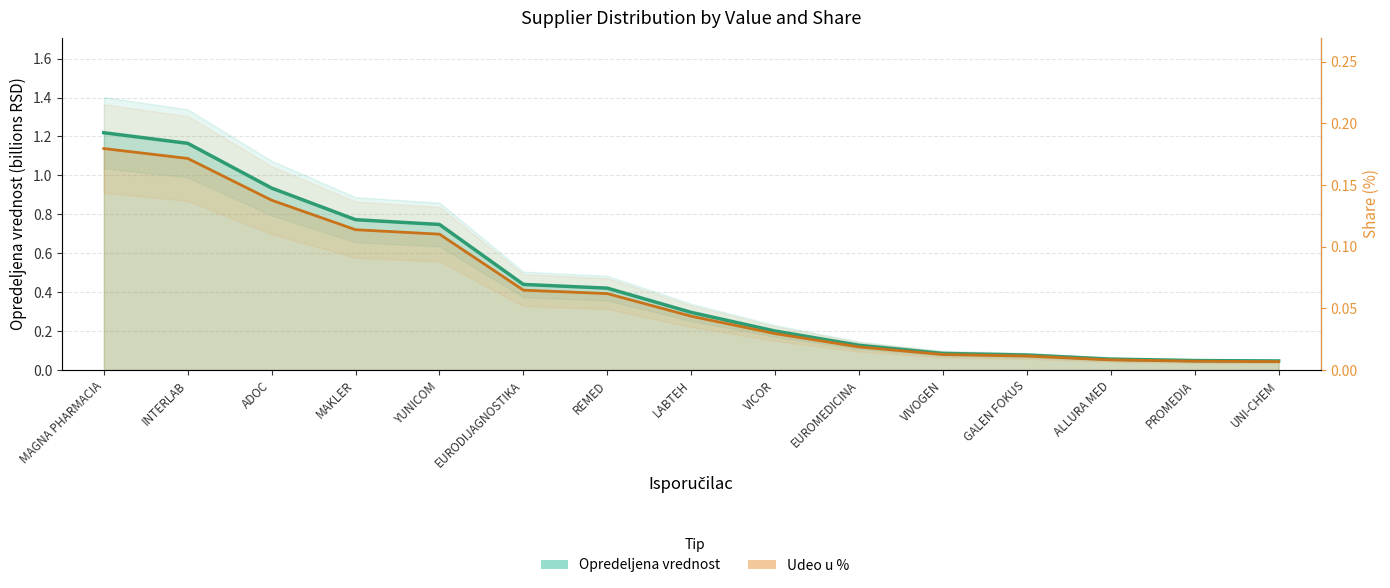

Between REMED and ALLURA MED, which series saw the biggest shift?

Opredeljena vrednost